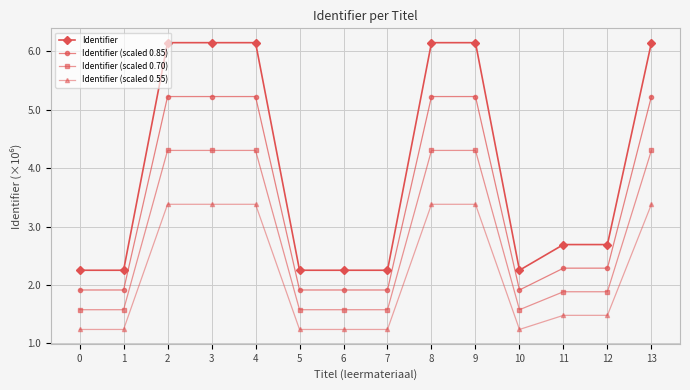

Which series has the largest total across all categories?

Identifier